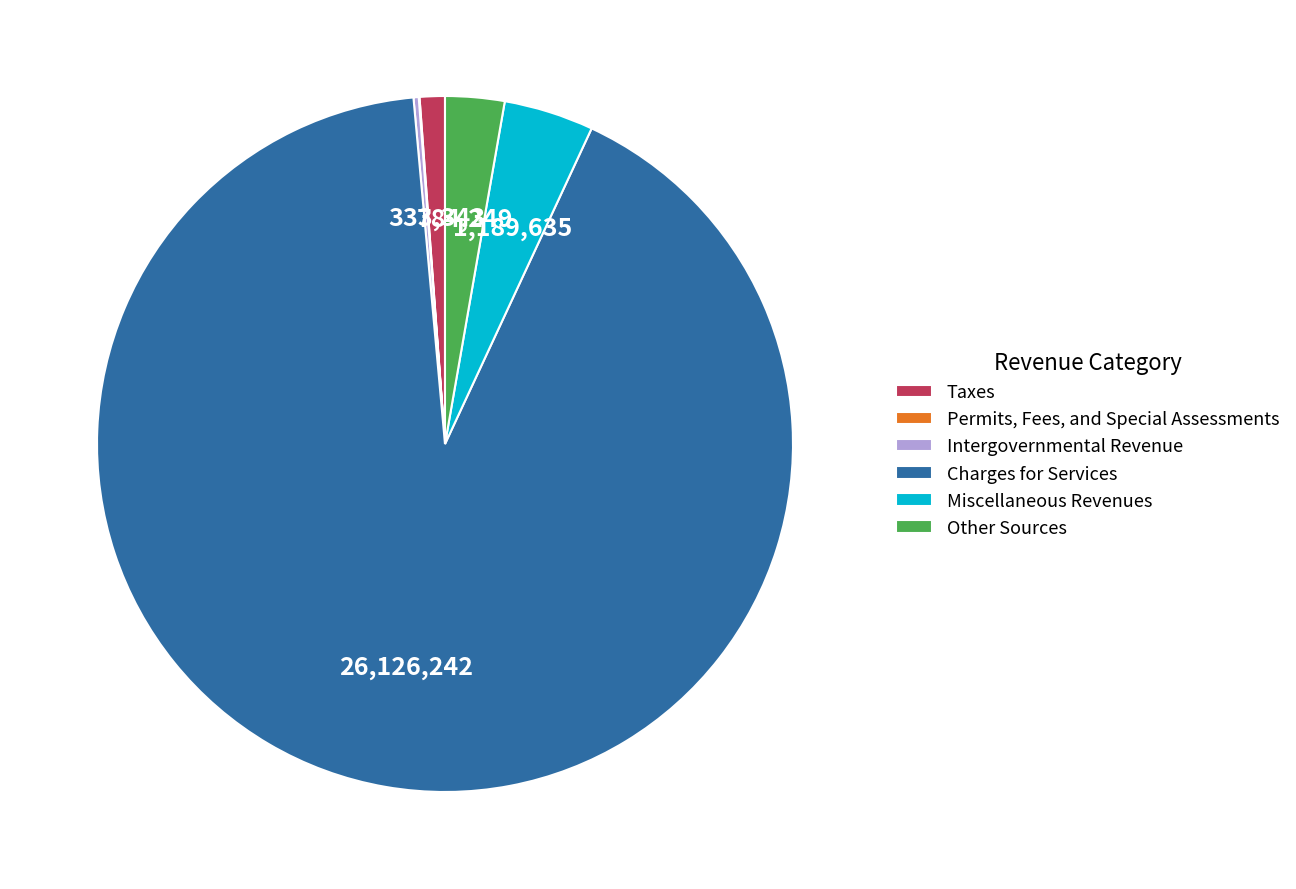

Combined, do Taxes and Charges for Services account for over 50%?

Yes